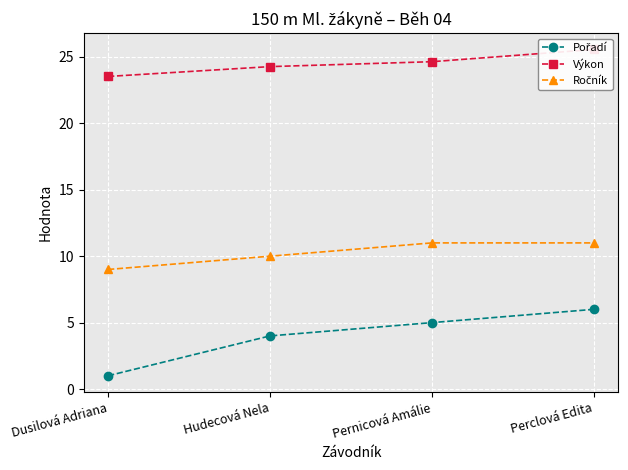

Reading left to right, extract all data points from this chart.

Pořadí: 1.0	4.0	5.0	6.0
Výkon: 23.5	24.3	24.6	25.6
Ročník: 9.0	10.0	11.0	11.0